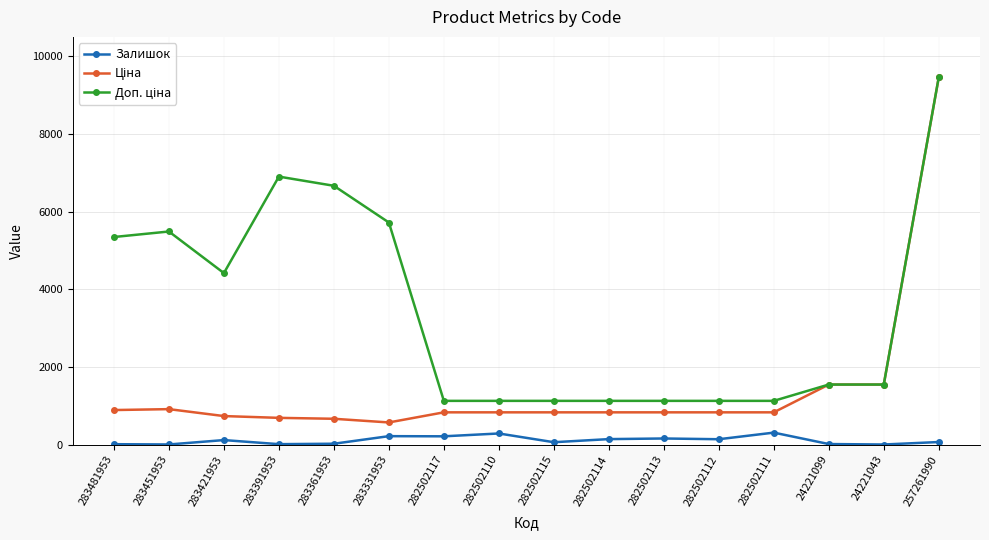

What is the total value across all series at 282502111?

2270.4